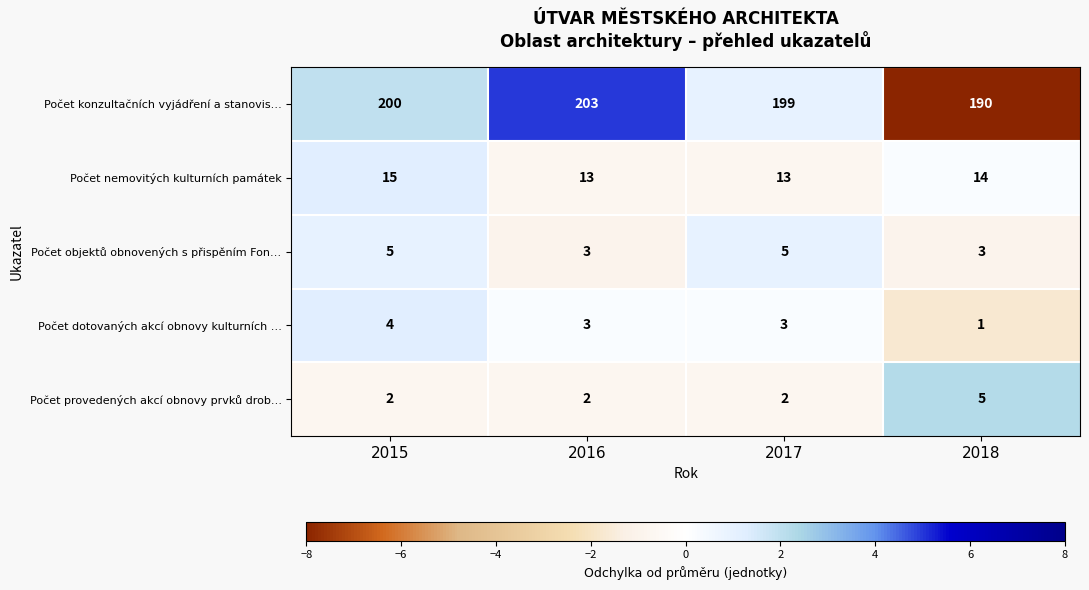

At which category does the chart reach its minimum across all series?

2018